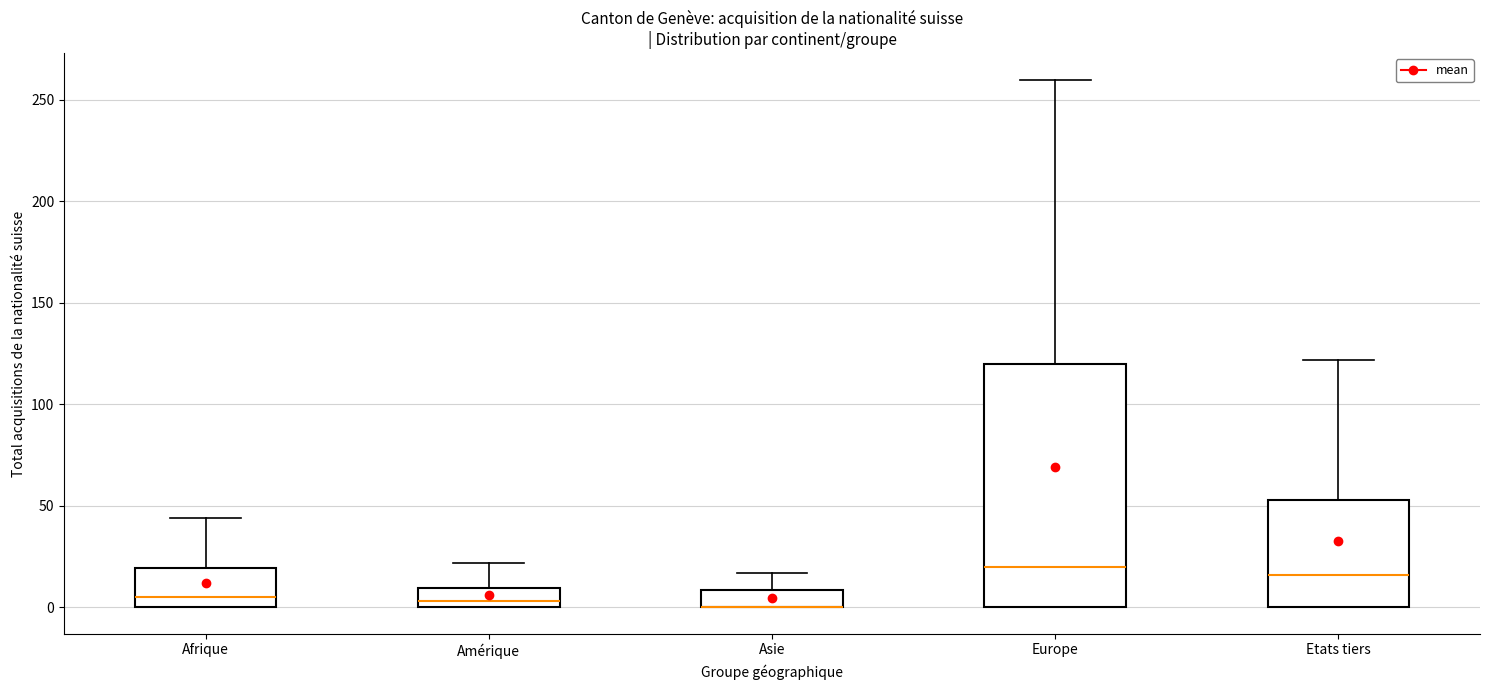

Reading left to right, transcribe this box plot: for each box, give where its median line is, the range the box spans, and where its two whiskers end, as read against the y-axis. The values are not printed on the chart, so give them approximately, as read against the axis.

Afrique: median 5, box 0 to 20, whiskers 0 to 45
Amérique: median 5, box 0 to 10, whiskers 0 to 20
Asie: median 0 (drawn on the box's lower edge), box 0 to 10, whiskers 0 to 15
Europe: median 20, box 0 to 120, whiskers 0 to 260
Etats tiers: median 15, box 0 to 55, whiskers 0 to 120